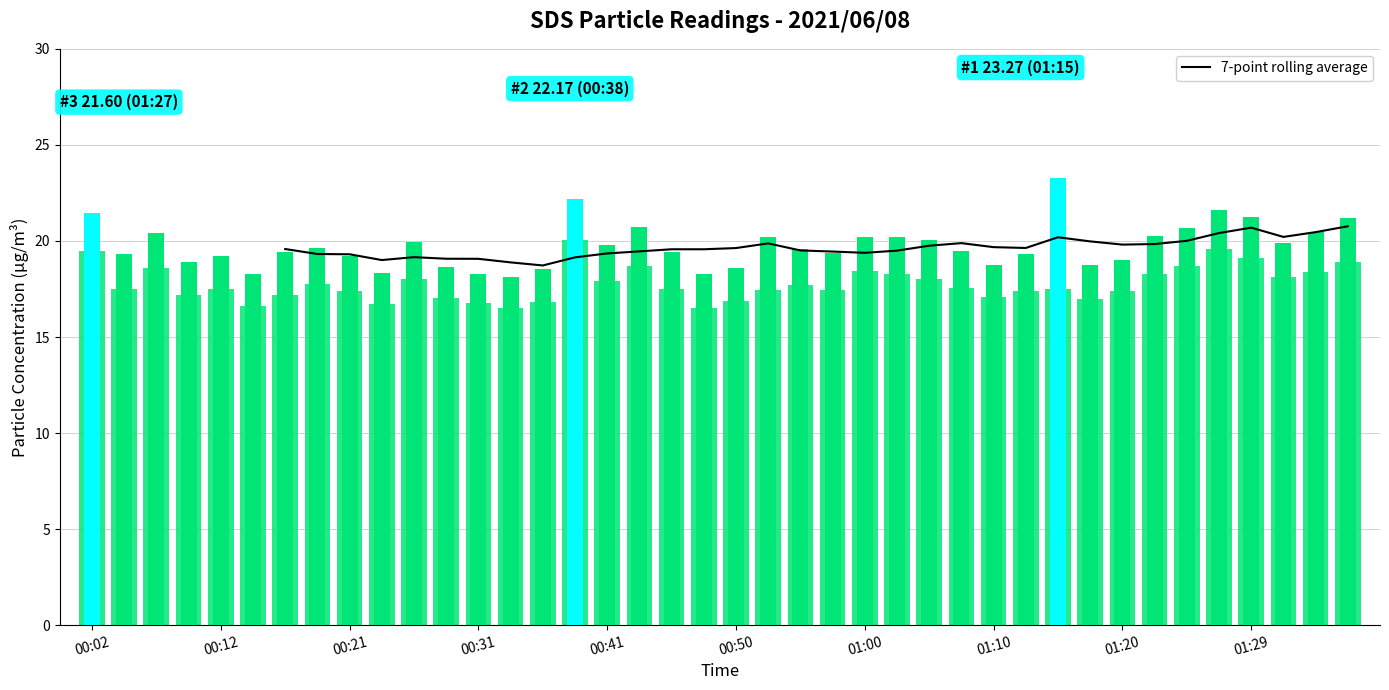

What is the sum of the SDS_P2 values at 01:20 and 00:58?

34.8